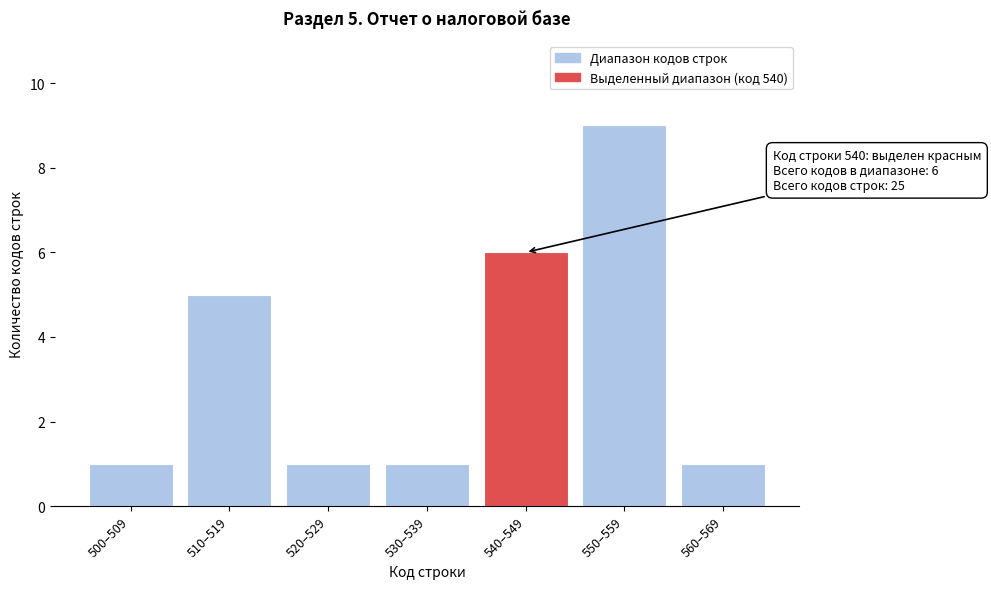

Reading right to left, transcribe all the data shown in this chart.

560–569=1	550–559=9	540–549=6	530–539=1	520–529=1	510–519=5	500–509=1